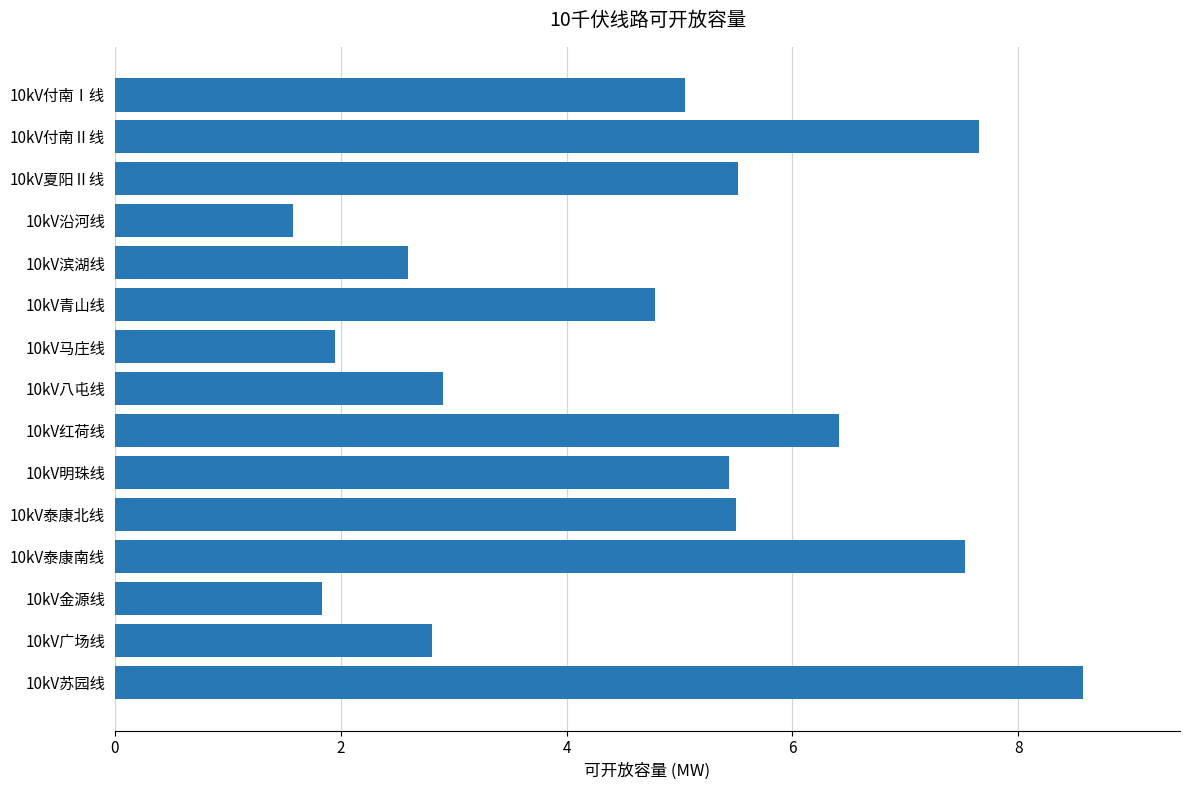

The chart shows a value of 8.8 at 10kV付南Ⅰ线. True or false?

False